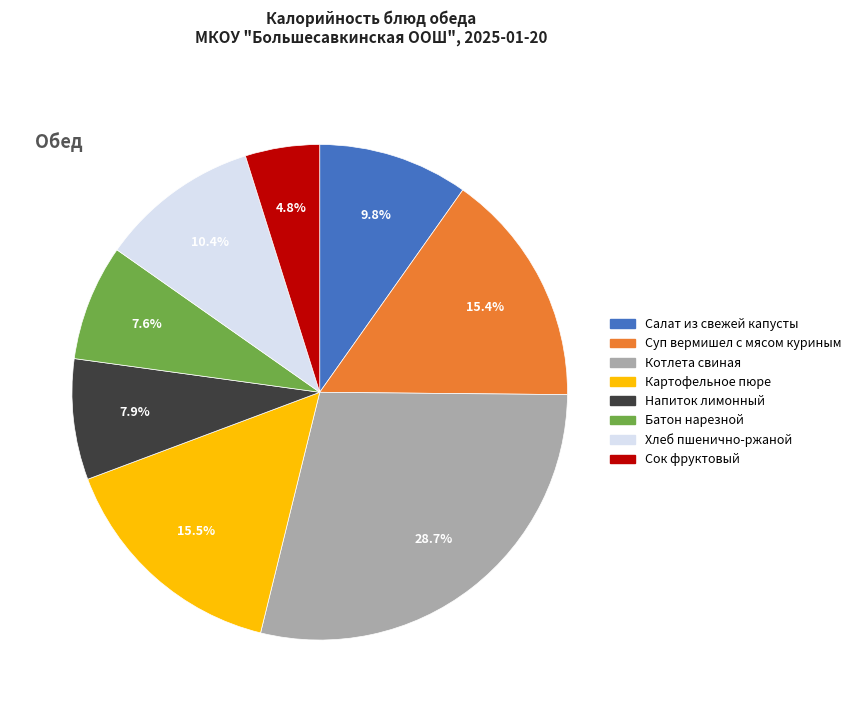

What percentage do Напиток лимонный and Сок фруктовый together represent?

12.7%